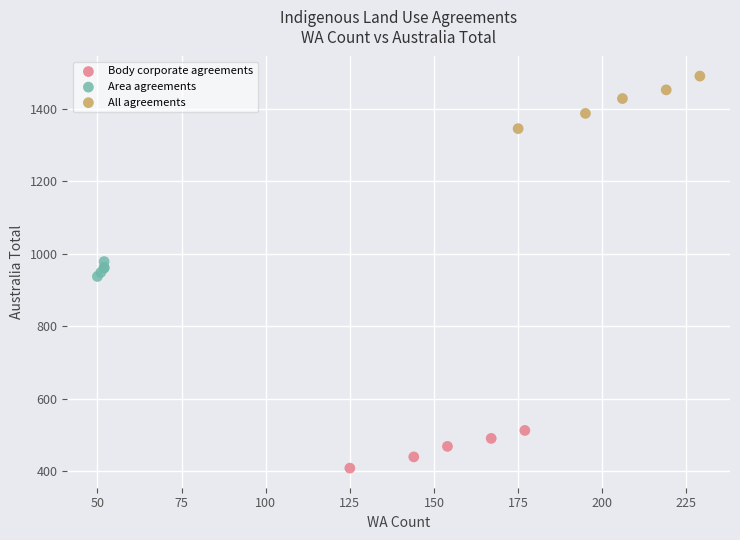

What are all the series names shown in the legend?

Body corporate agreements, Area agreements, All agreements